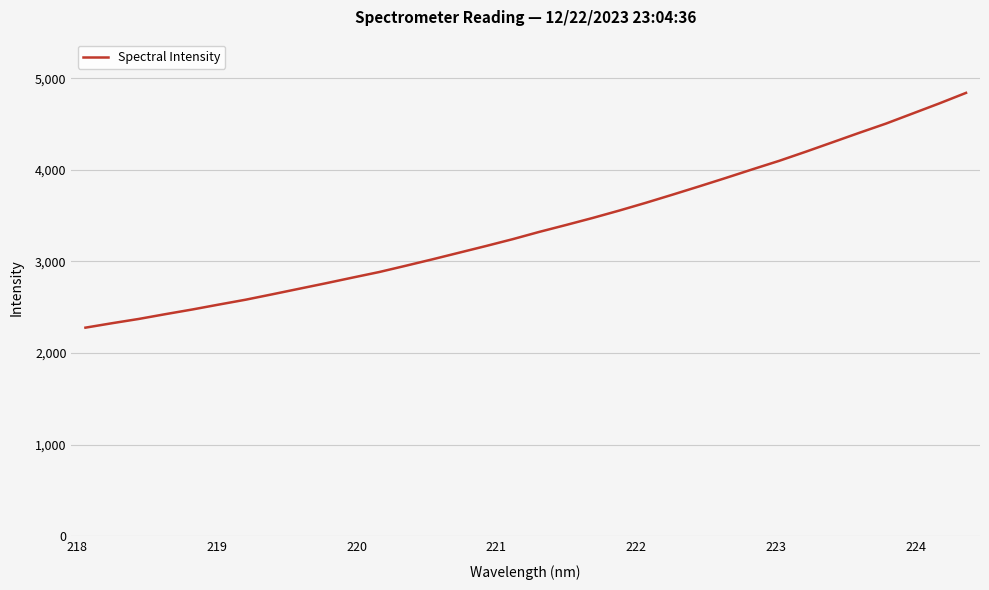

What is the minimum value shown in the chart?

2277.2